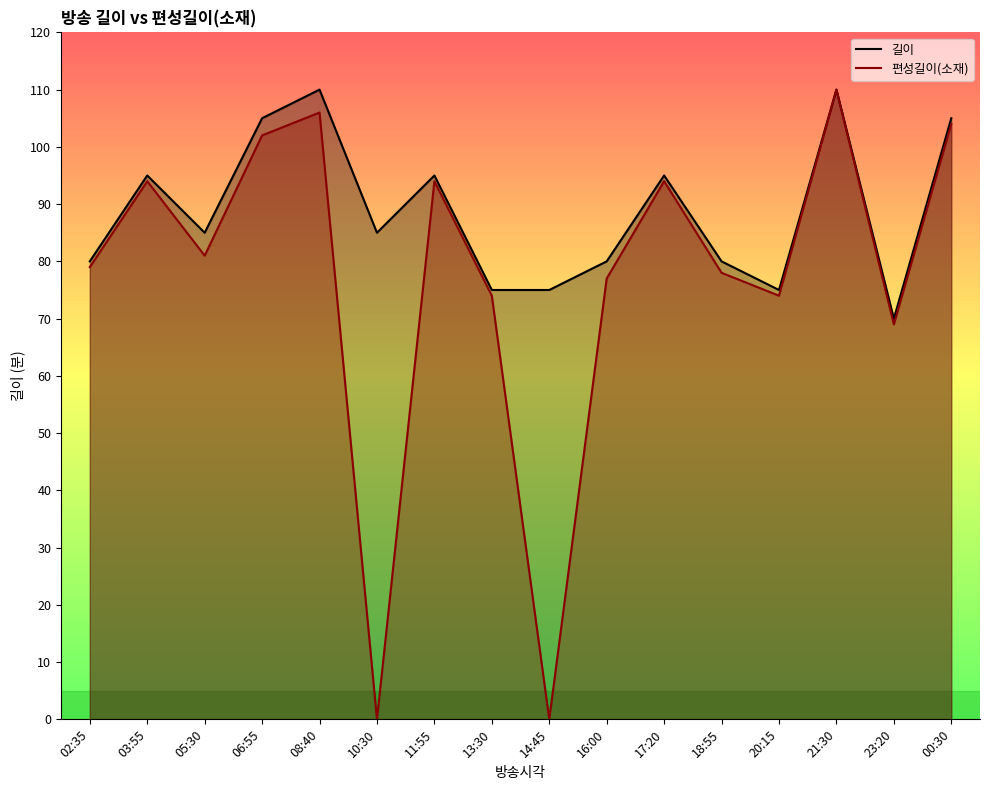

At which category is the sum across all series the highest?

21:30